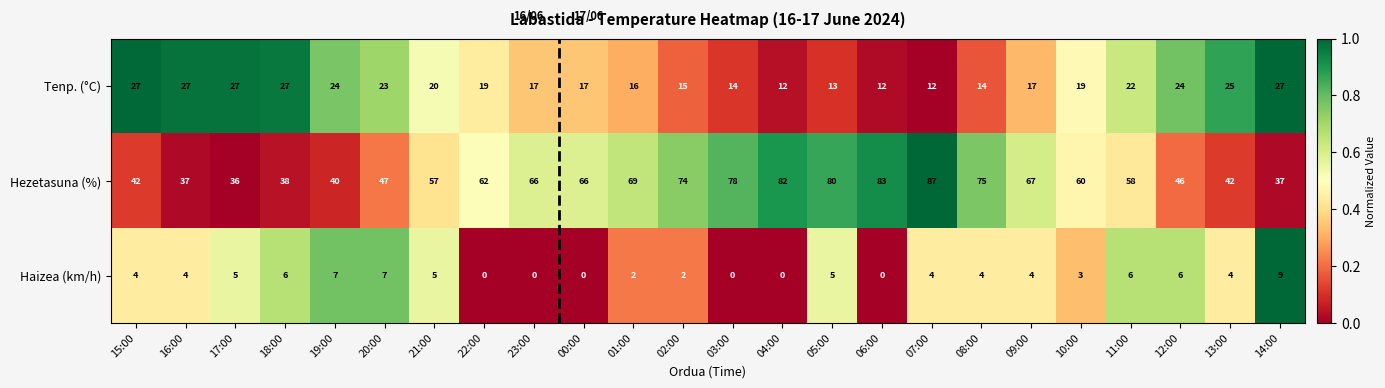

Which series has the largest range (max minus min)?

Hezetasuna (%)